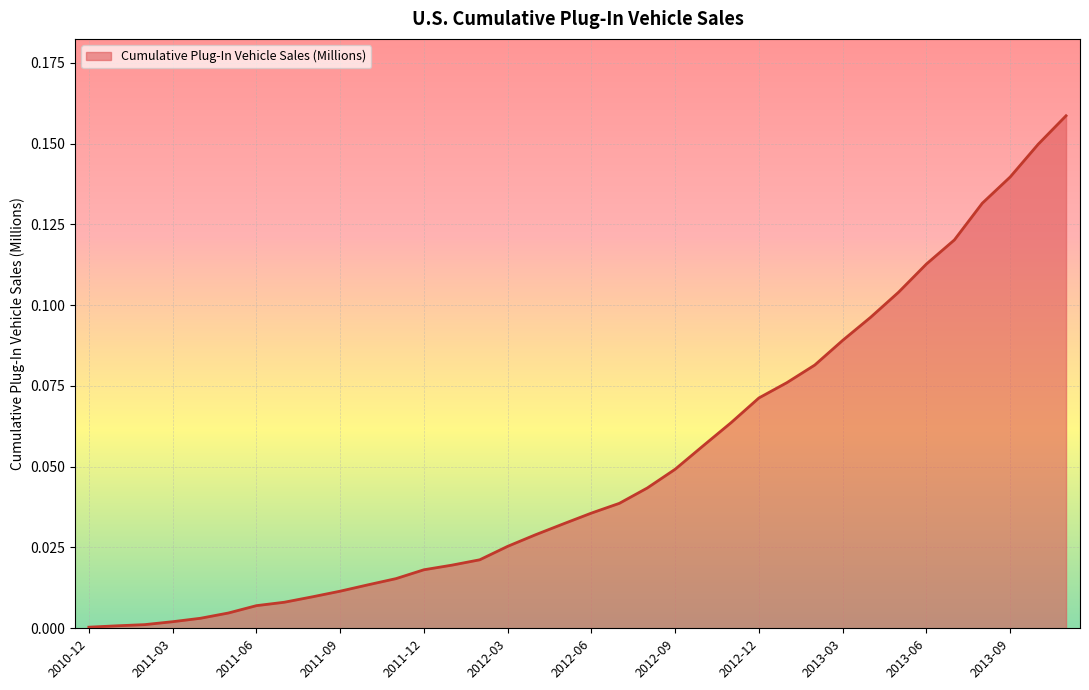

What is the label of the 17th point from the left?

2012-04